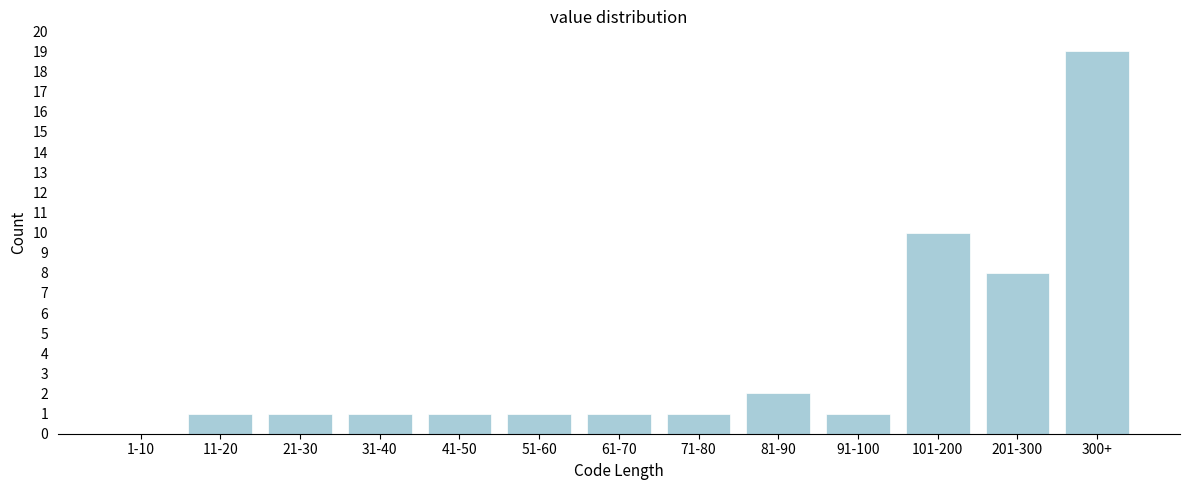

Reading right to left, what are all the values shown in this chart?

300+=19	201-300=8	101-200=10	91-100=1	81-90=2	71-80=1	61-70=1	51-60=1	41-50=1	31-40=1	21-30=1	11-20=1	1-10=0